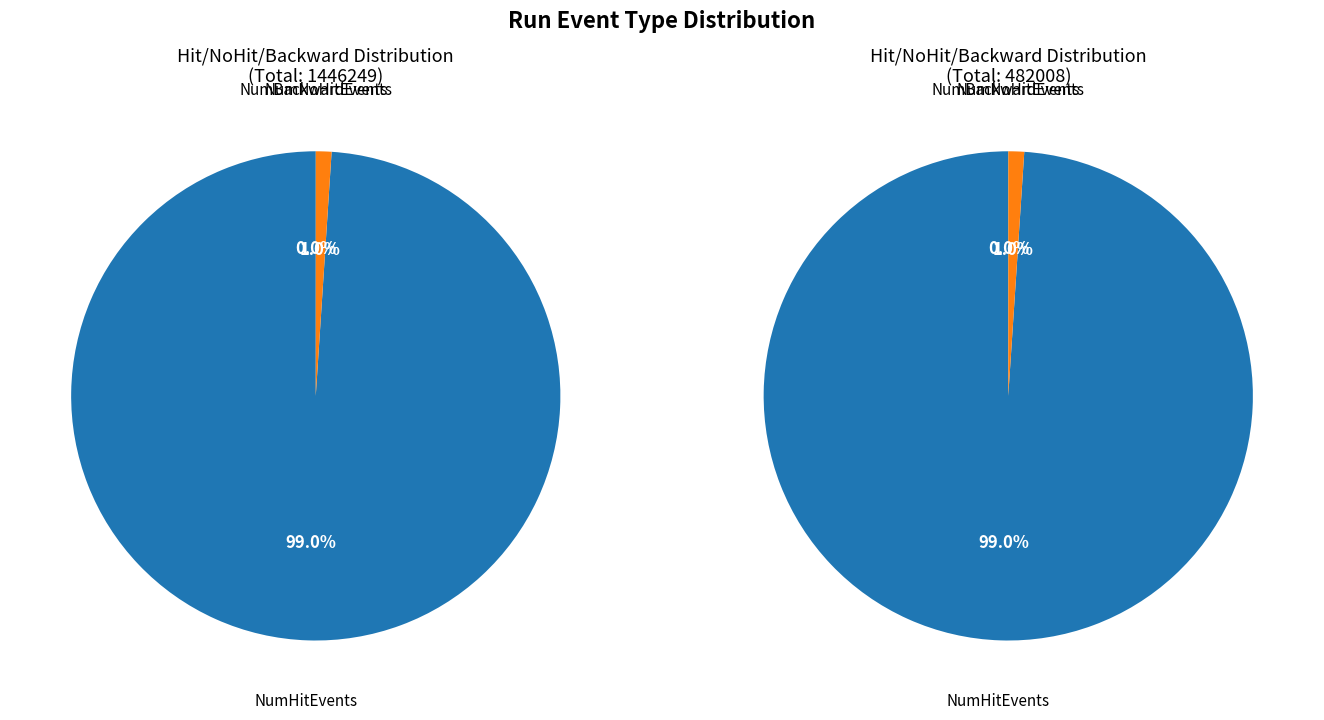

True or false: NumHitEvents accounts for 10% of the total.

False